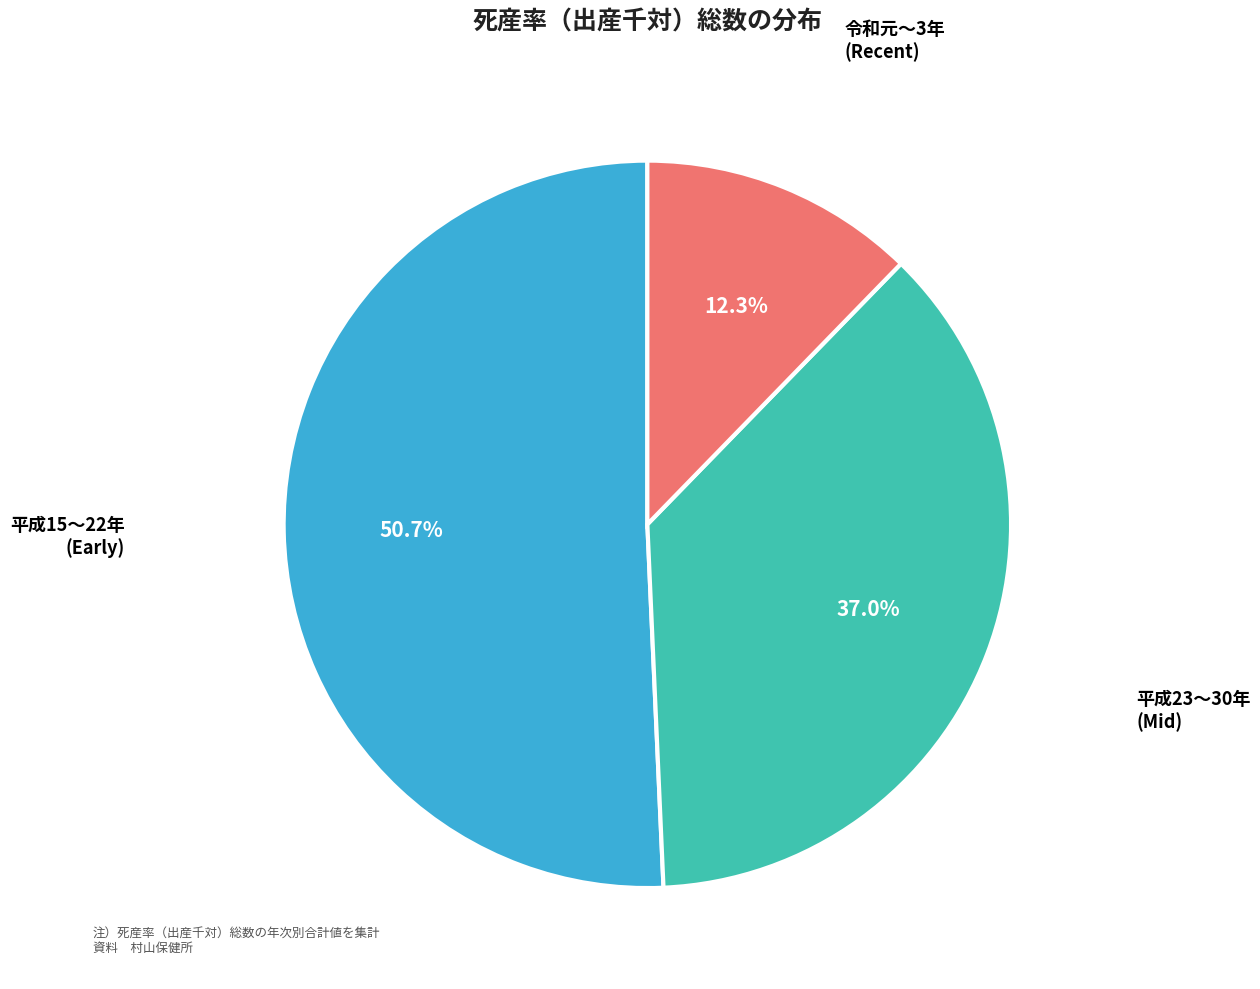

How many segments does this pie chart have?

3